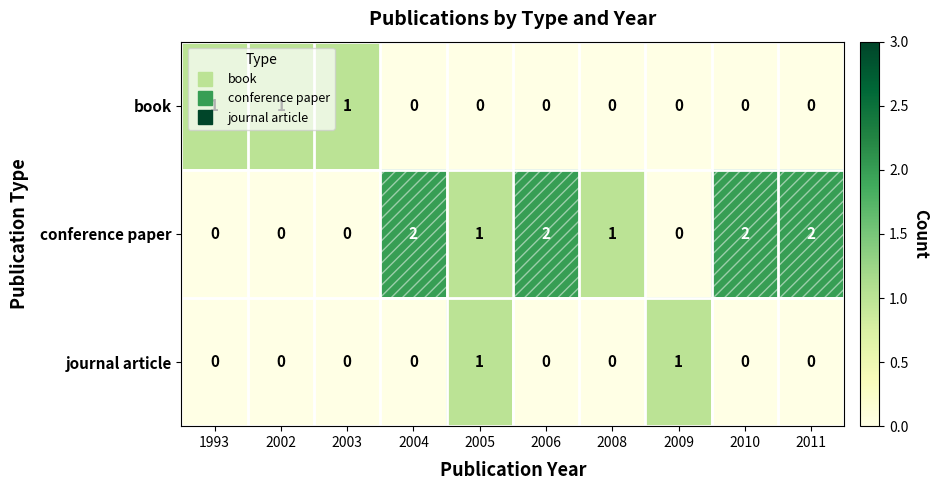

Is it true that journal article equals 0 at 2010?

True